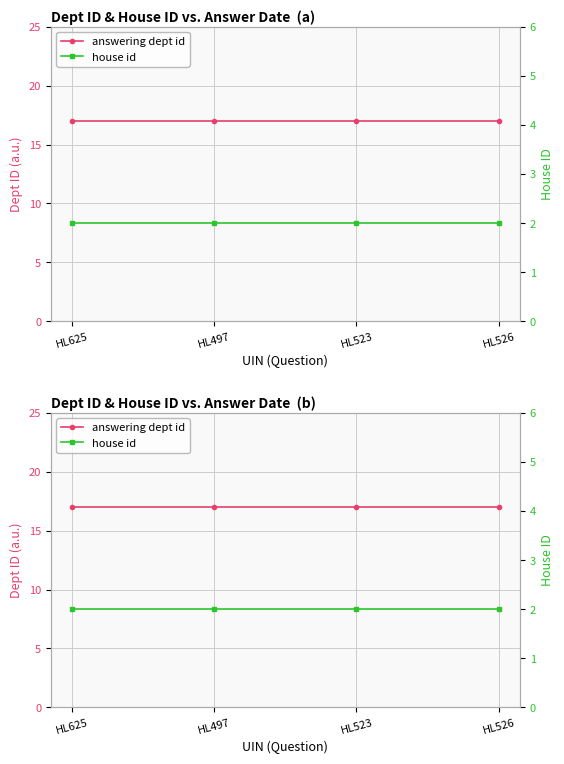

Rank the series by their average value, from lowest to highest.

house id, answering dept id